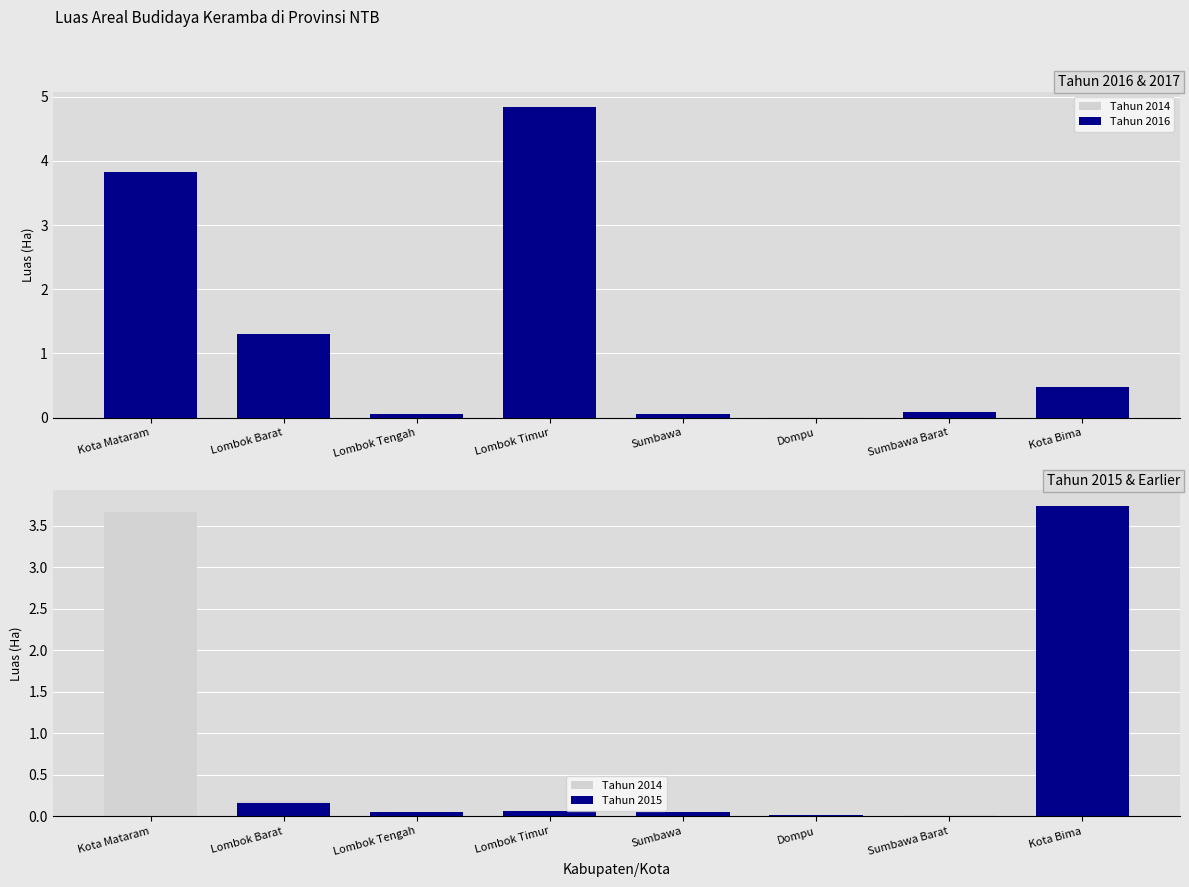

How many groups of bars are there?

8